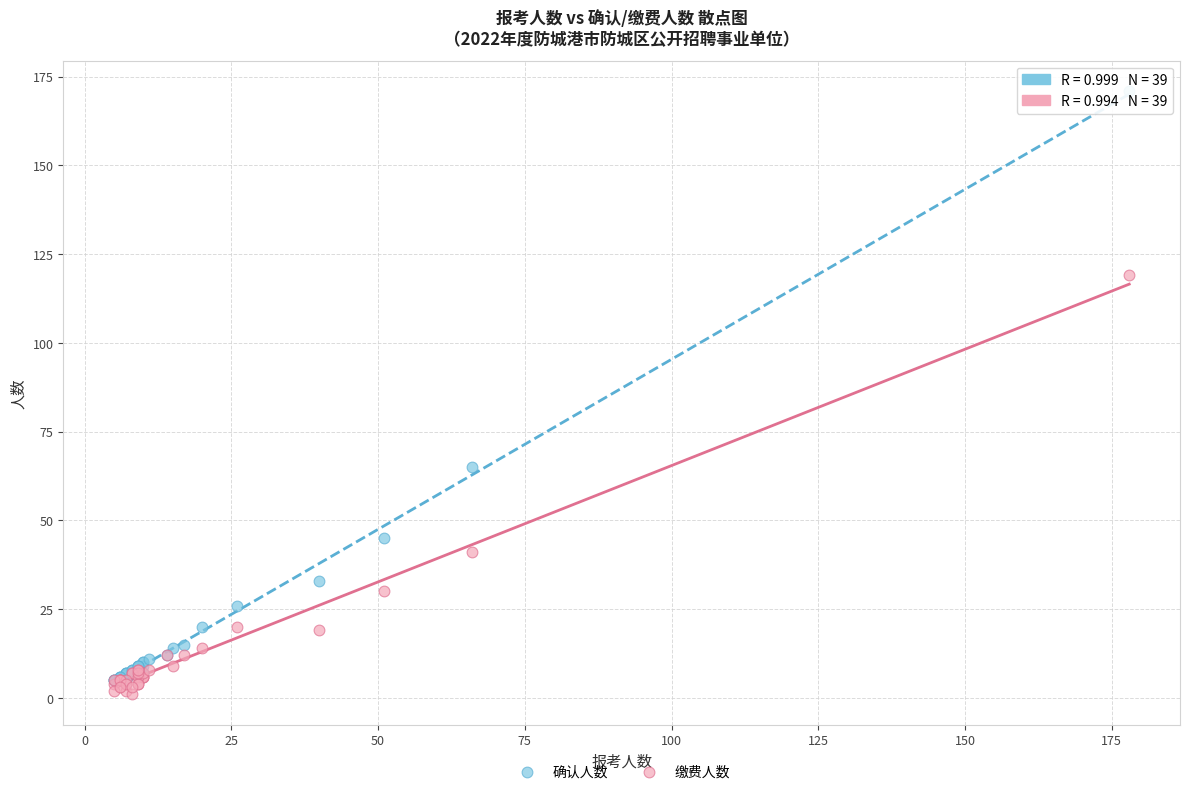

What are all the series names shown in the legend?

确认人数, 缴费人数